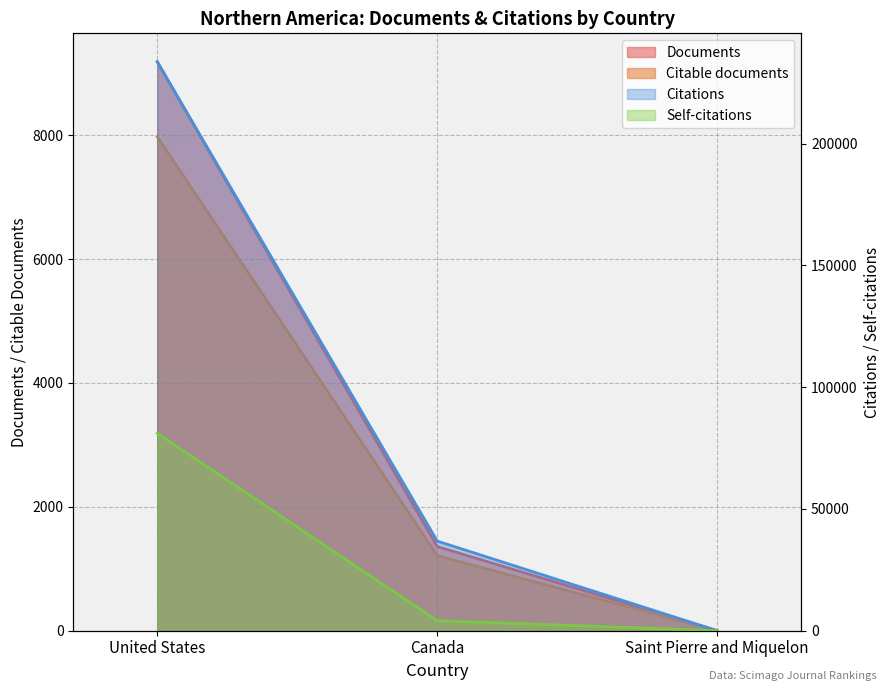

At how many categories does at least one series exceed 168232?

1